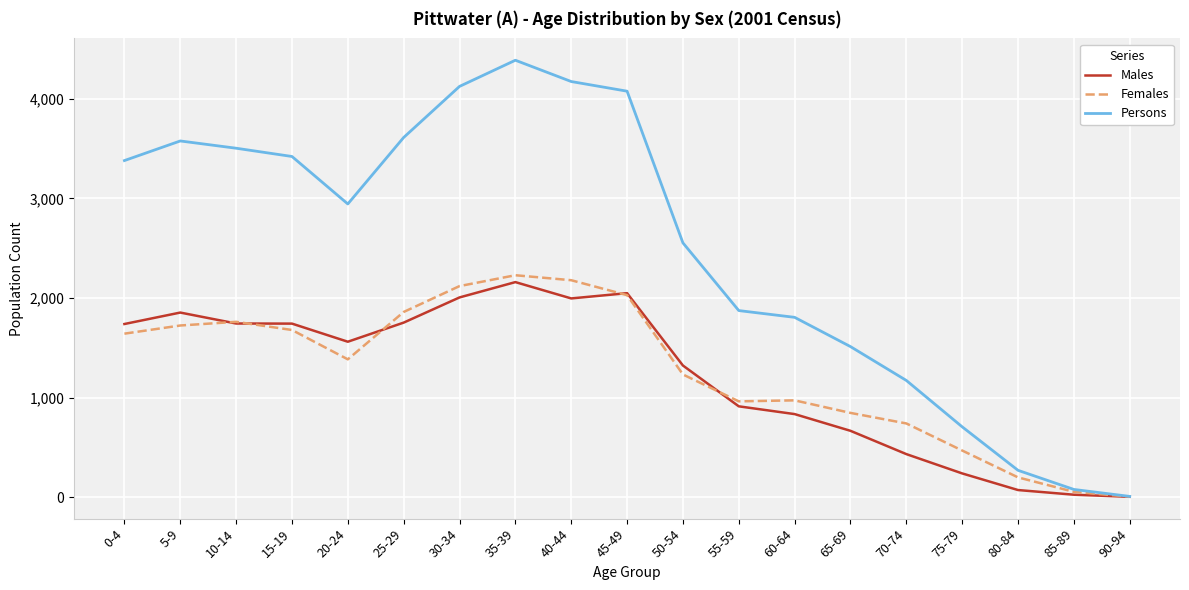

At which label does Persons reach its peak?

35-39